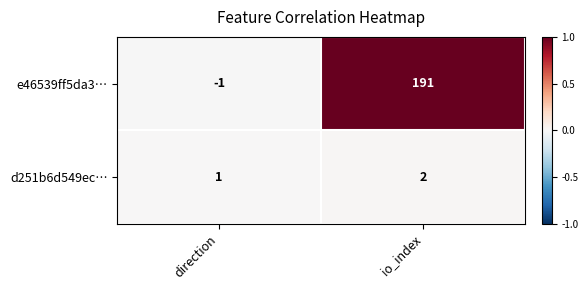

True or false: e46539ff5da3… has a value of -1 at direction.

True